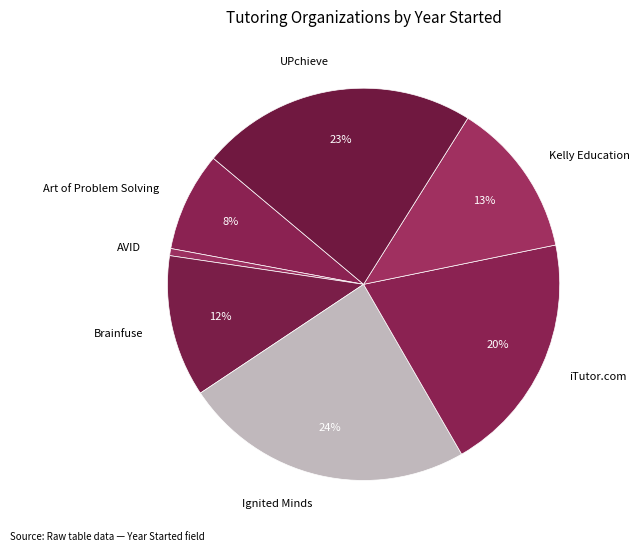

How many slices are in this pie chart?

7